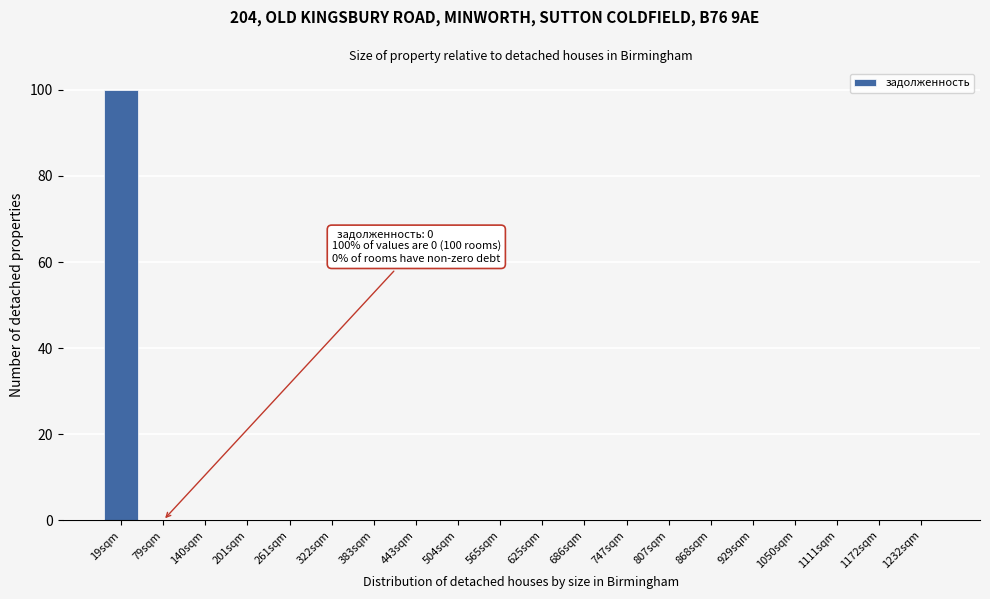

Reading left to right, what are all the values shown in this chart?

19sqm=100	79sqm=0	140sqm=0	201sqm=0	261sqm=0	322sqm=0	383sqm=0	443sqm=0	504sqm=0	565sqm=0	625sqm=0	686sqm=0	747sqm=0	807sqm=0	868sqm=0	929sqm=0	1050sqm=0	1111sqm=0	1172sqm=0	1232sqm=0